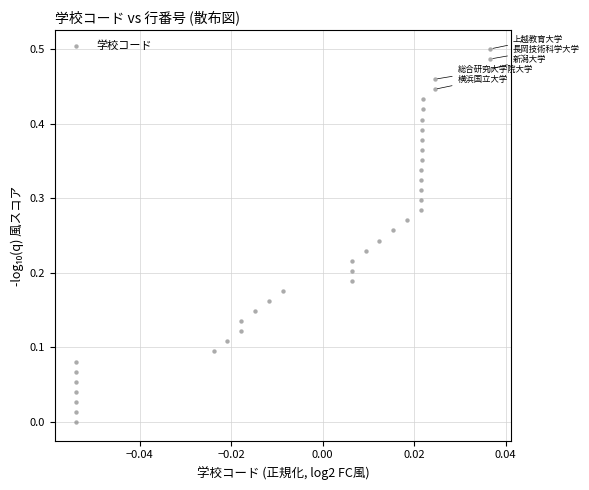

How many points are shown in the scatter plot?

38